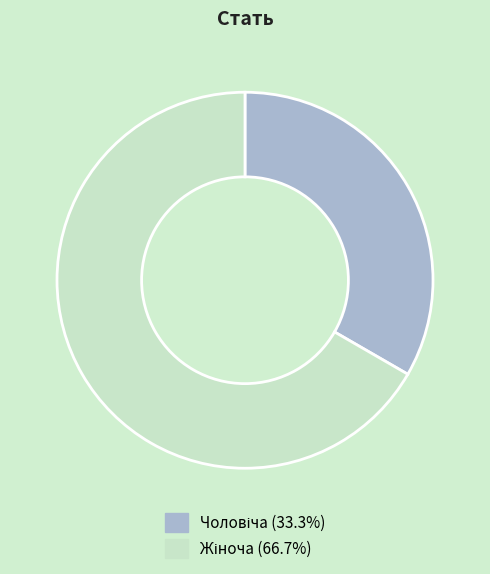

Is there a majority slice in this chart?

Yes